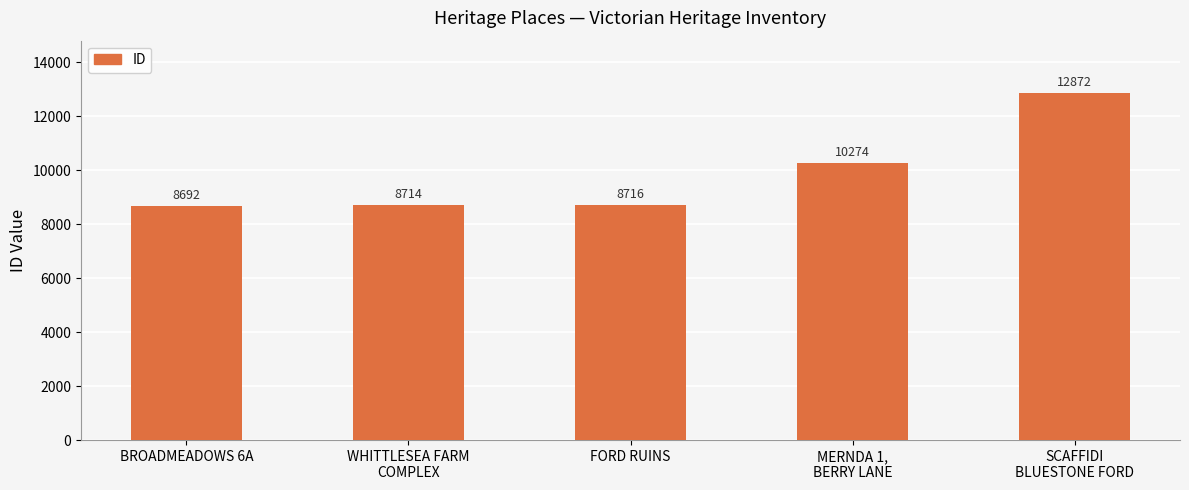

What position from the right is BROADMEADOWS 6A?

5